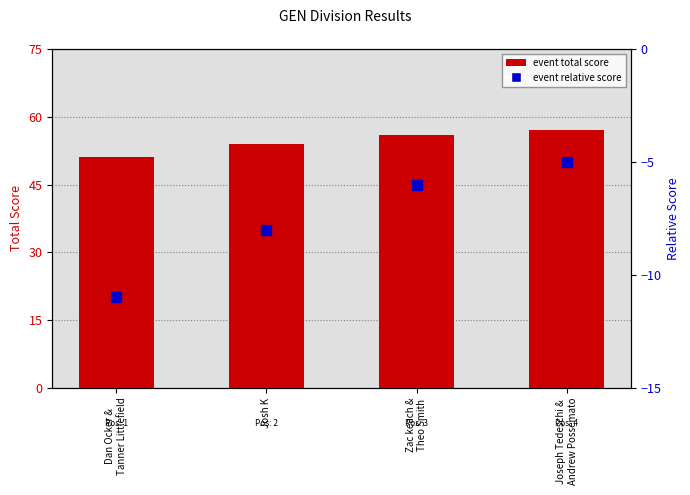

At how many categories does at least one series exceed 3?

4